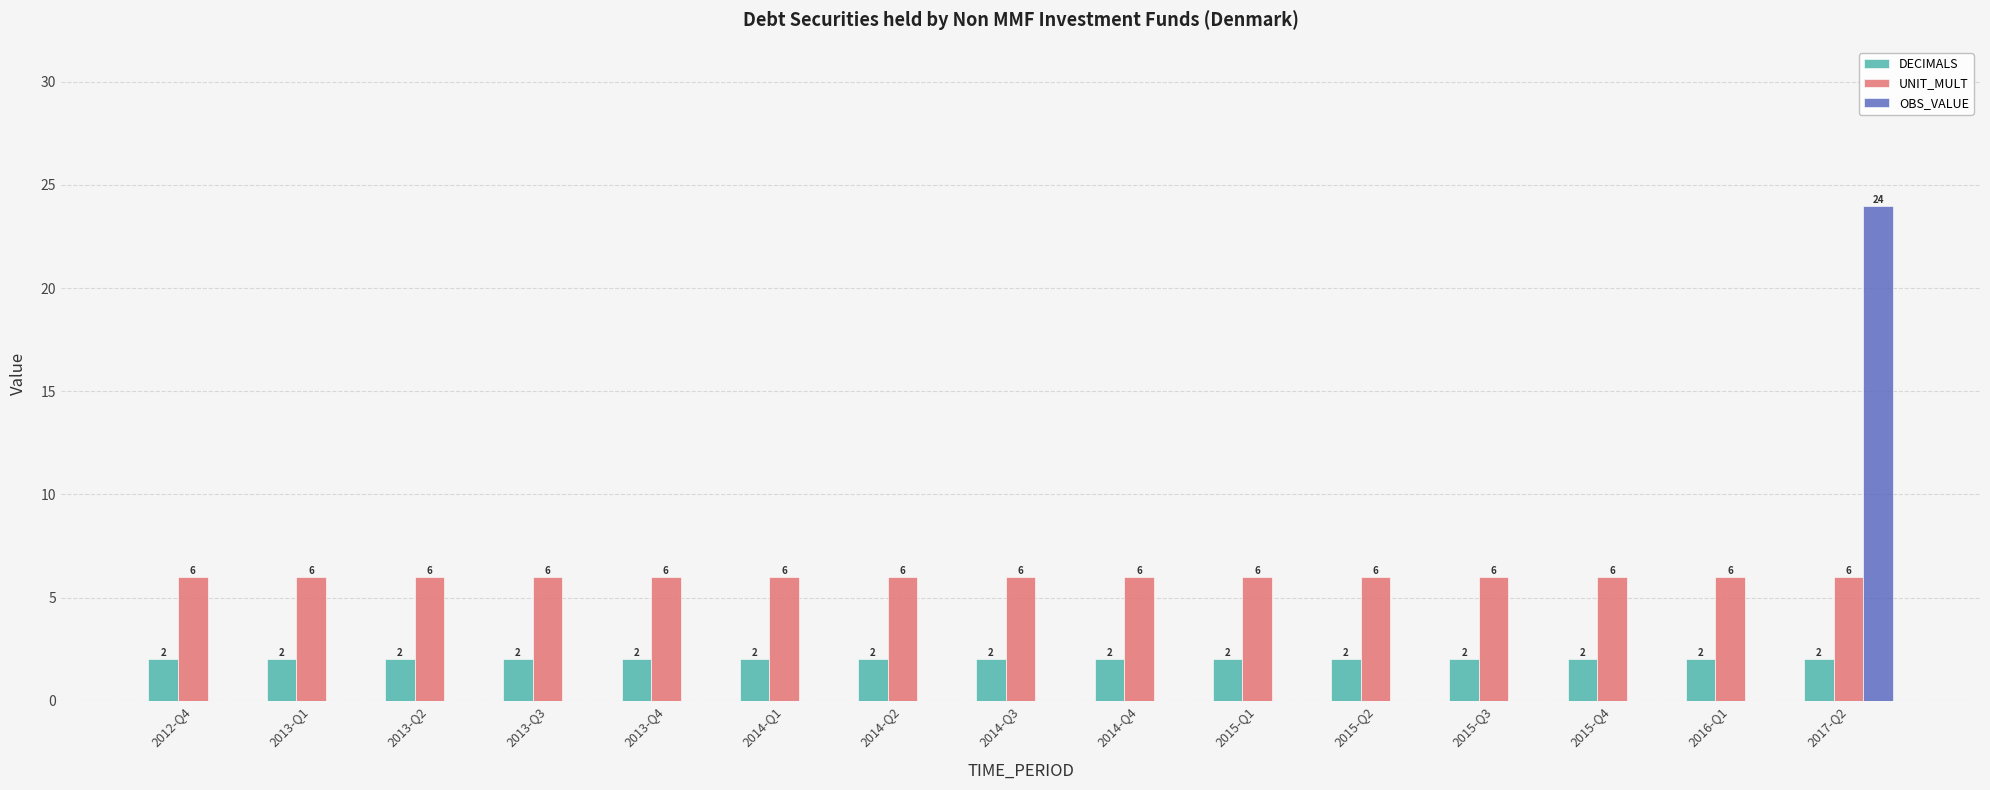

Reading right to left, what are all the values shown in this chart?

DECIMALS: 2017-Q2=2	2016-Q1=2	2015-Q4=2	2015-Q3=2	2015-Q2=2	2015-Q1=2	2014-Q4=2	2014-Q3=2	2014-Q2=2	2014-Q1=2	2013-Q4=2	2013-Q3=2	2013-Q2=2	2013-Q1=2	2012-Q4=2
UNIT_MULT: 2017-Q2=6	2016-Q1=6	2015-Q4=6	2015-Q3=6	2015-Q2=6	2015-Q1=6	2014-Q4=6	2014-Q3=6	2014-Q2=6	2014-Q1=6	2013-Q4=6	2013-Q3=6	2013-Q2=6	2013-Q1=6	2012-Q4=6
OBS_VALUE: 2017-Q2=24	2016-Q1=0	2015-Q4=0	2015-Q3=0	2015-Q2=0	2015-Q1=0	2014-Q4=0	2014-Q3=0	2014-Q2=0	2014-Q1=0	2013-Q4=0	2013-Q3=0	2013-Q2=0	2013-Q1=0	2012-Q4=0